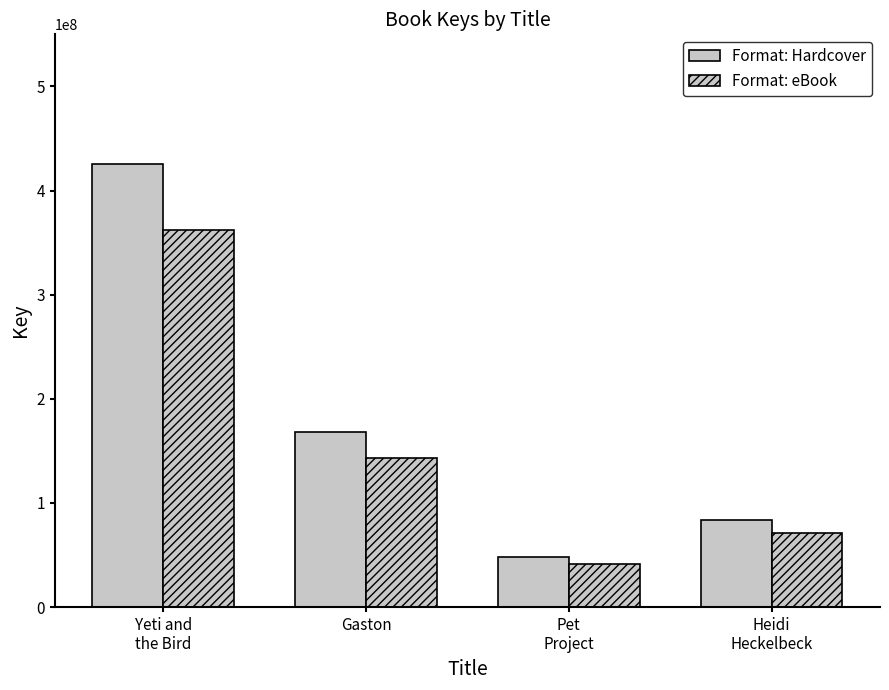

Between Gaston and Heidi
Heckelbeck, which series saw the biggest shift?

Format: Hardcover